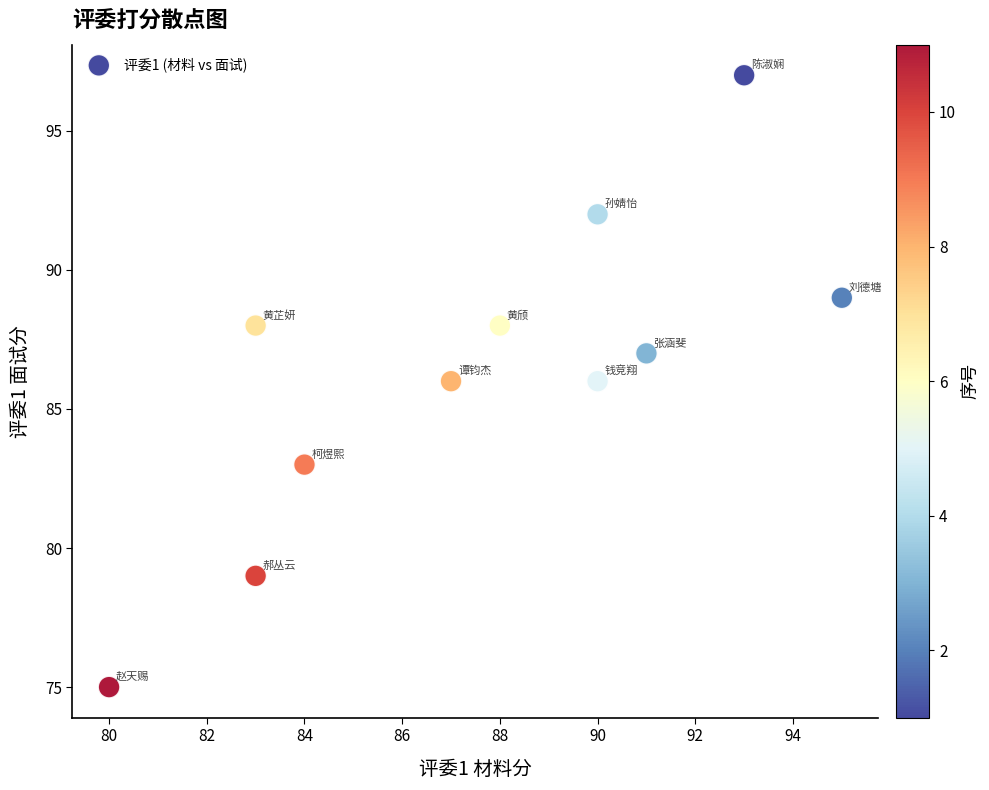

What is the range of X values (max minus min)?

15